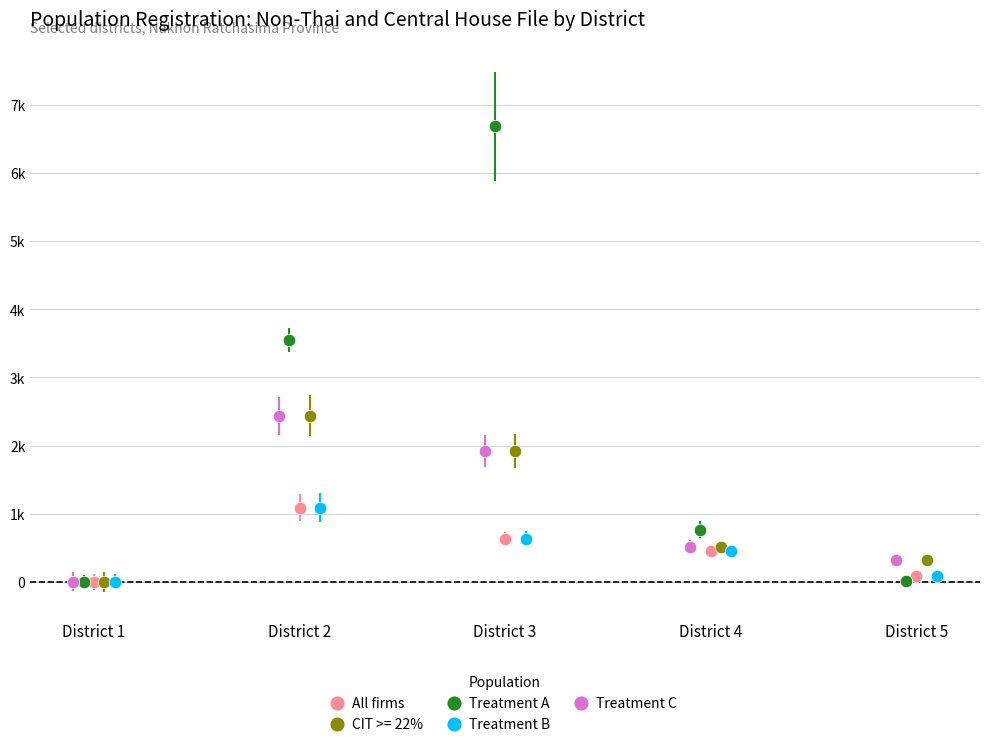

What are all the series names shown in the legend?

All firms, CIT >= 22%, Treatment A, Treatment B, Treatment C